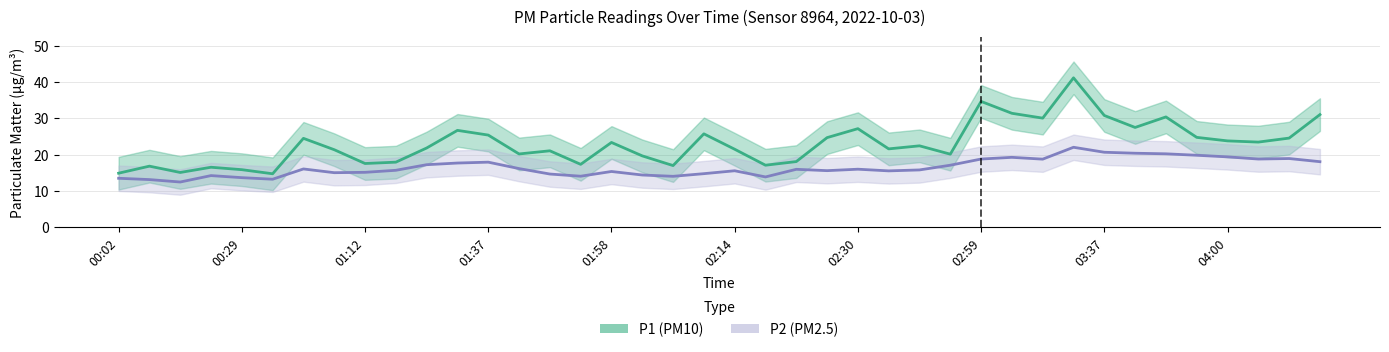

What is the value of the P2 (PM2.5) point at the 7th from the left?

16.1